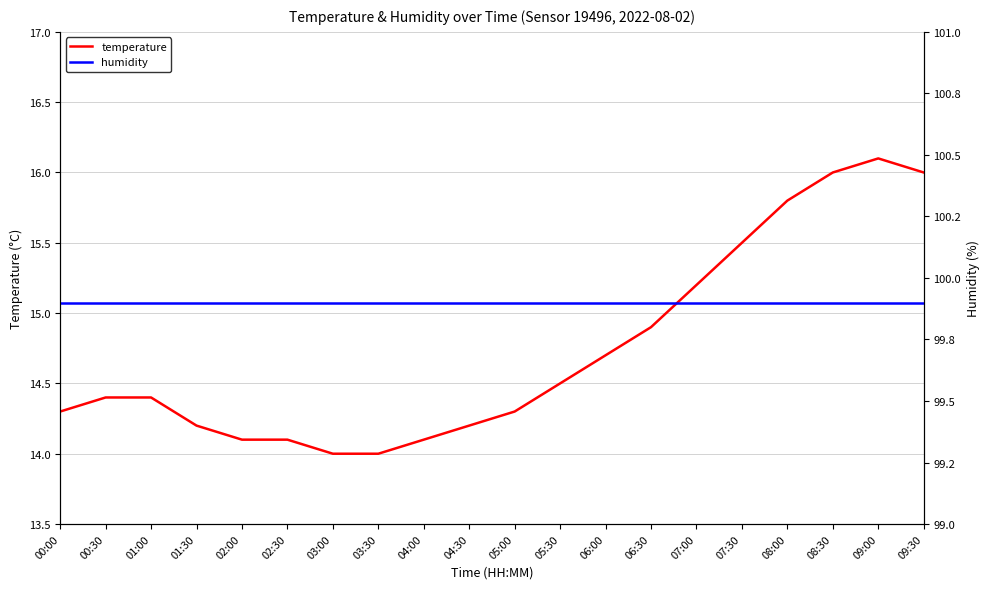

Which category has the lowest value in the temperature series?

03:00